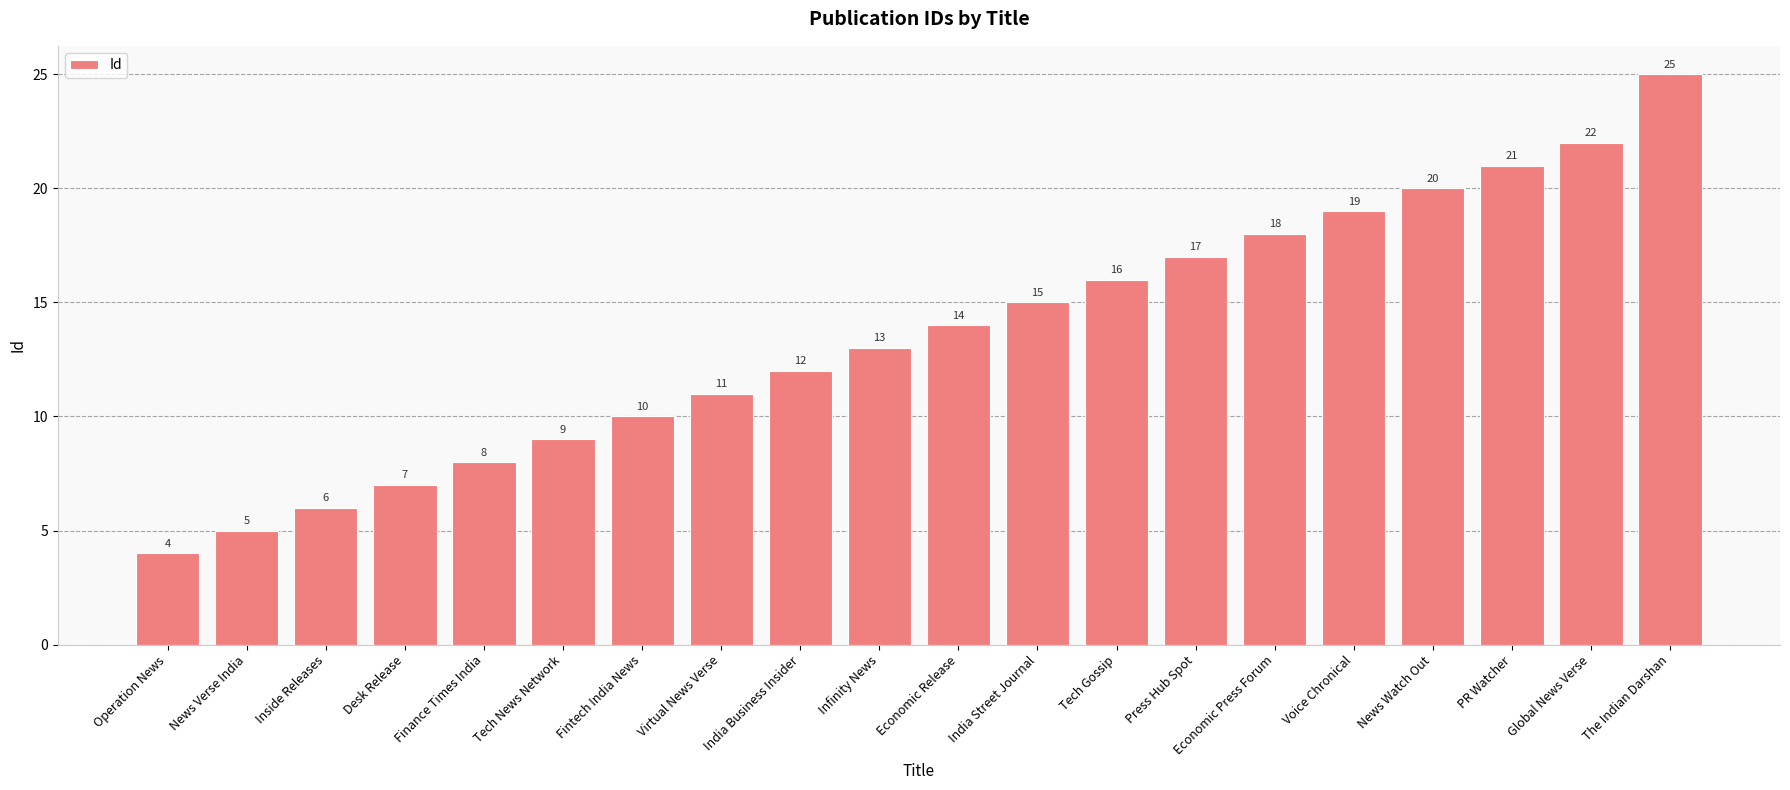

Read the value at The Indian Darshan.

25